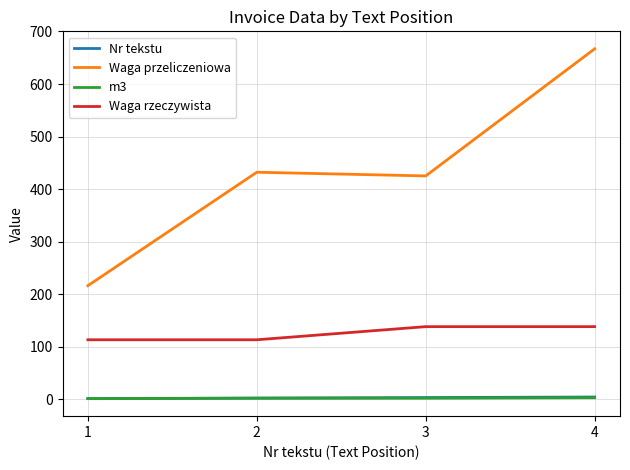

True or false: Waga przeliczeniowa and Nr tekstu intersect in this chart.

False